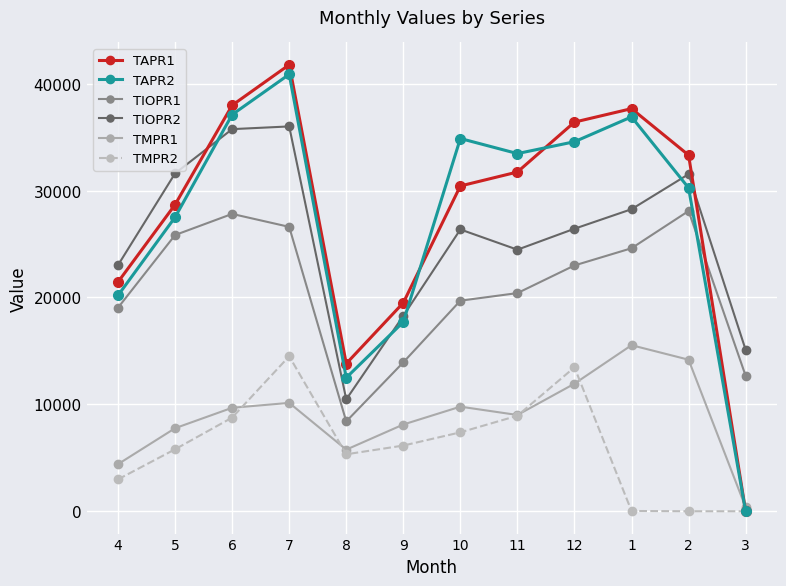

What position from the right is 7?

9